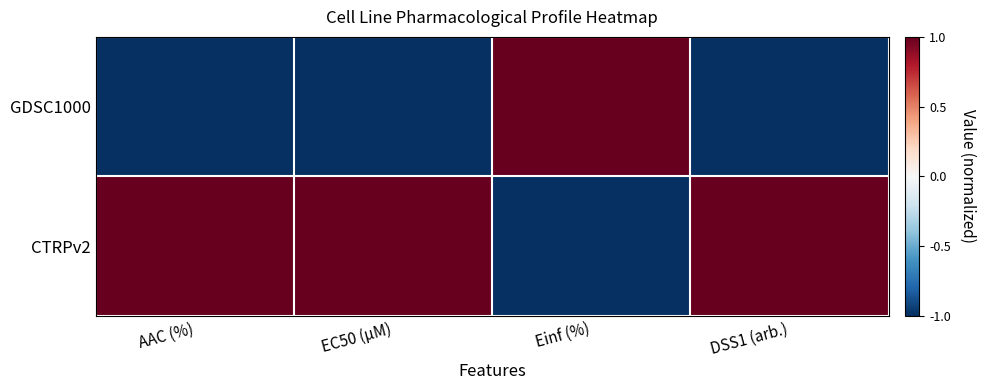

At which category does the chart reach its peak across all series?

Einf (%)